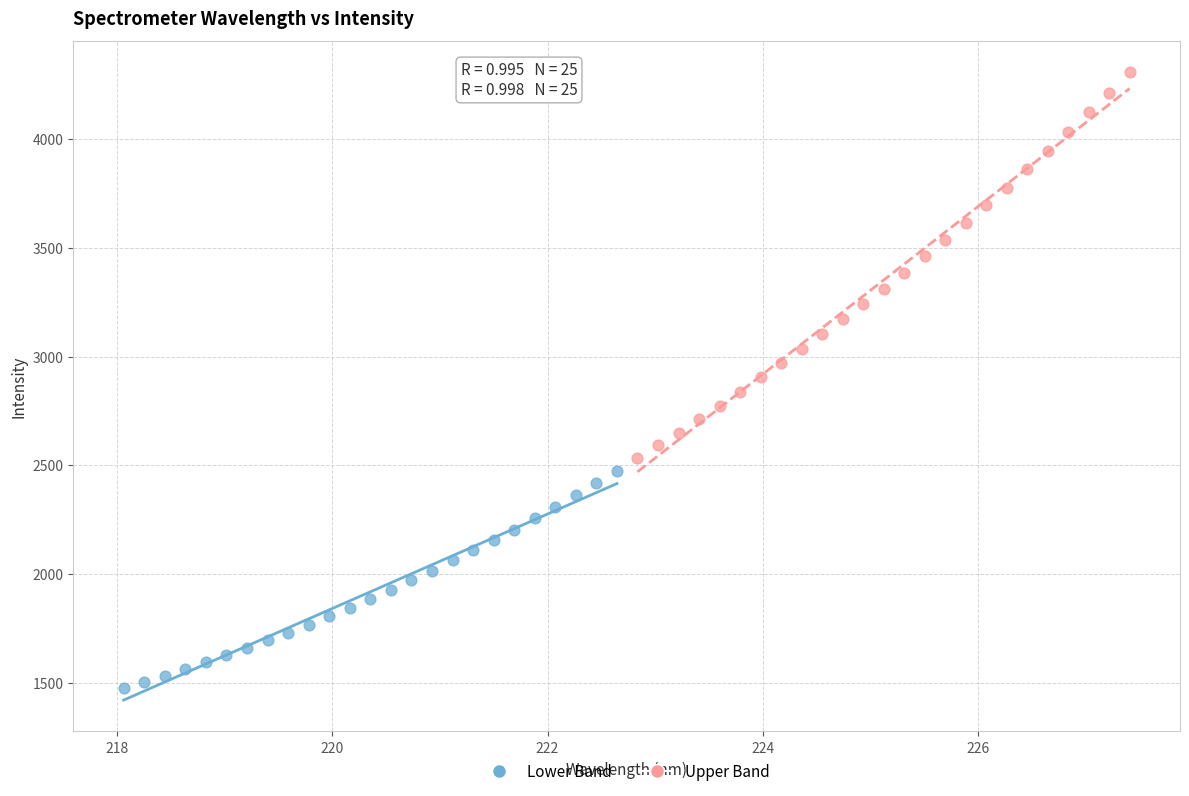

Which series contains the highest Y value?

Upper Band